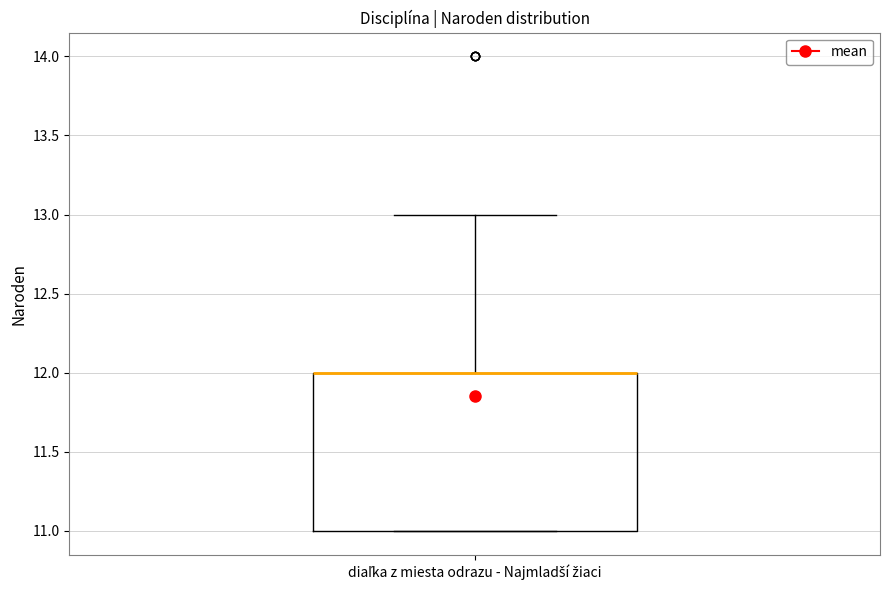

Where is the lower edge of the box for diaľka z miesta odrazu - Najmladší žiaci on the y-axis? The values are not printed on the chart, so give them approximately, as read against the axis.

11